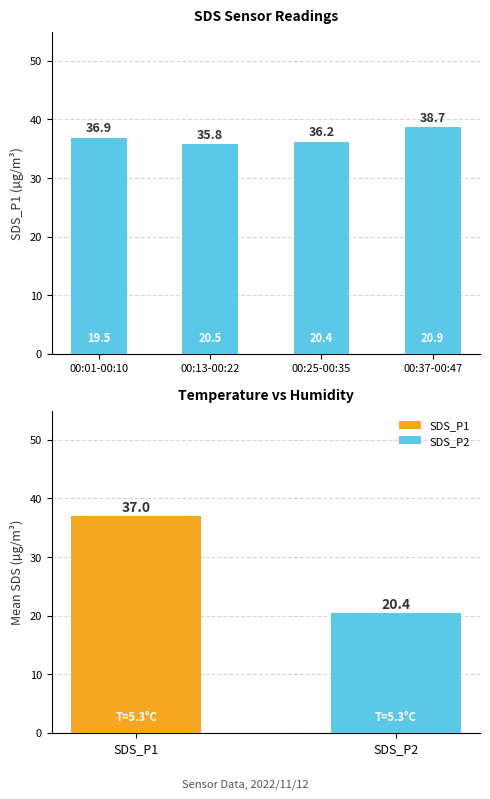

Where does the data first go above 36?

00:01-00:10